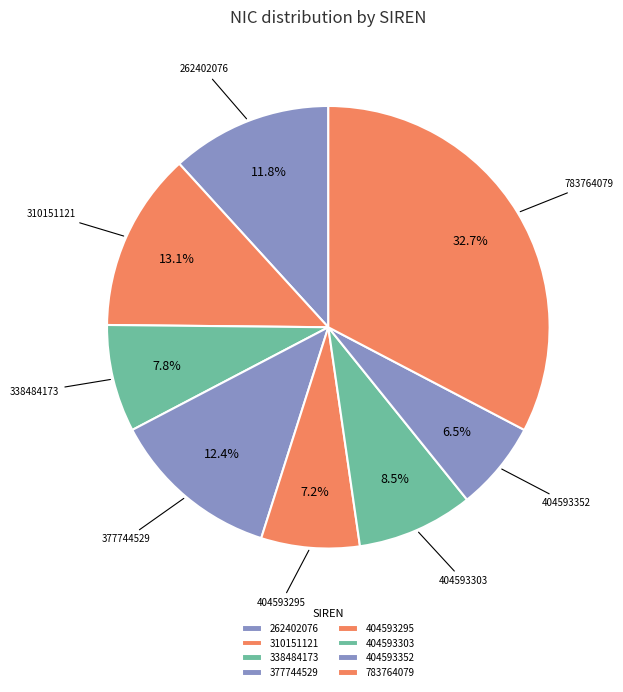

What percentage do 262402076 and 404593295 together represent?

19.0%